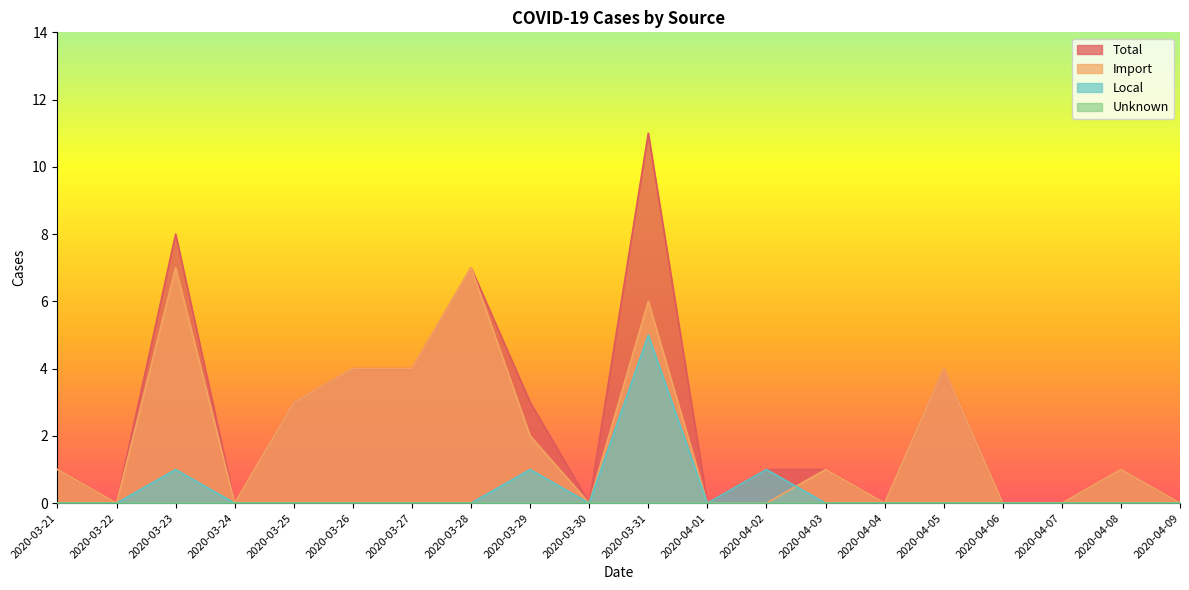

Is it true that Local equals 2 at 2020-03-23?

False